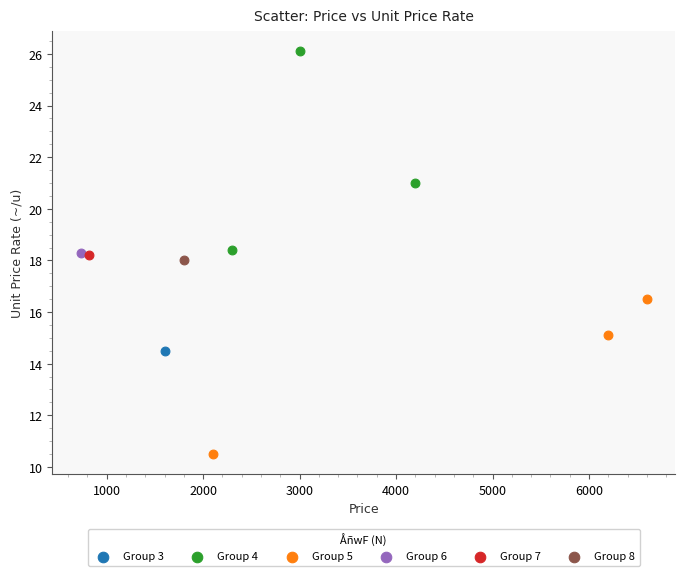

What are all the series names shown in the legend?

Group 3, Group 4, Group 5, Group 6, Group 7, Group 8